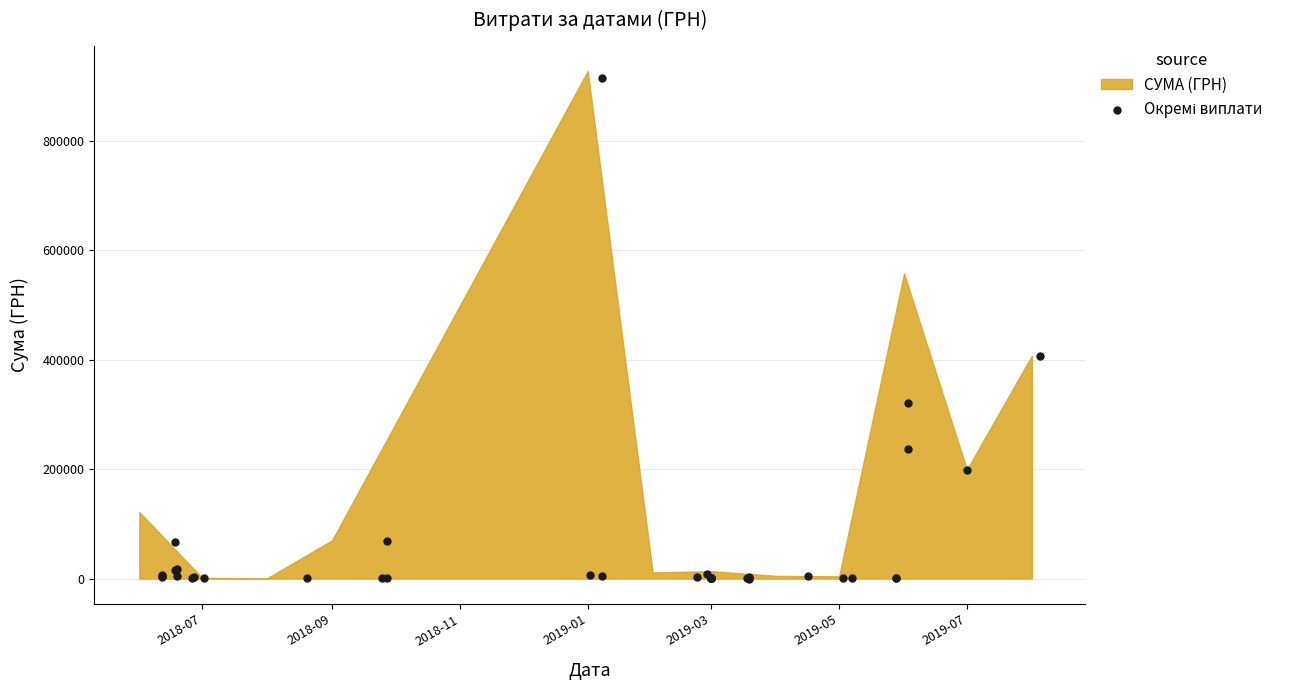

What Y value in the scatter plot is closest to 457402?

407215.8